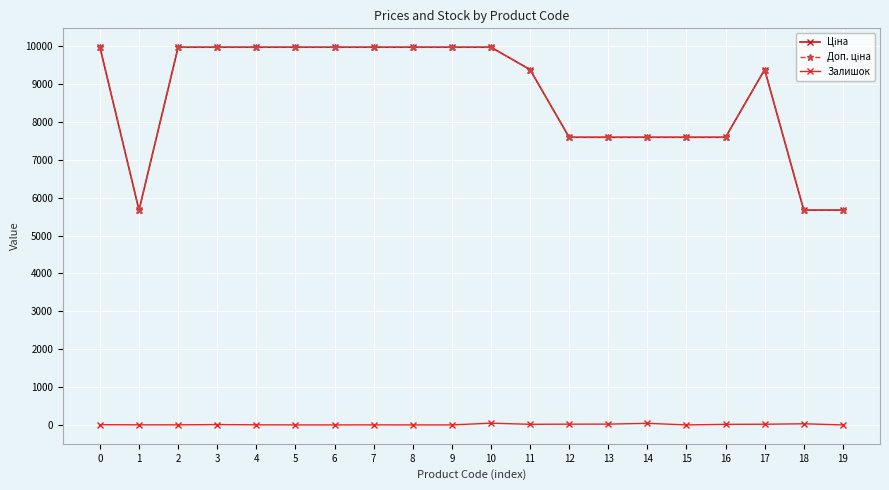

True or false: Доп. ціна has a value of 15710.3 at 7.

False